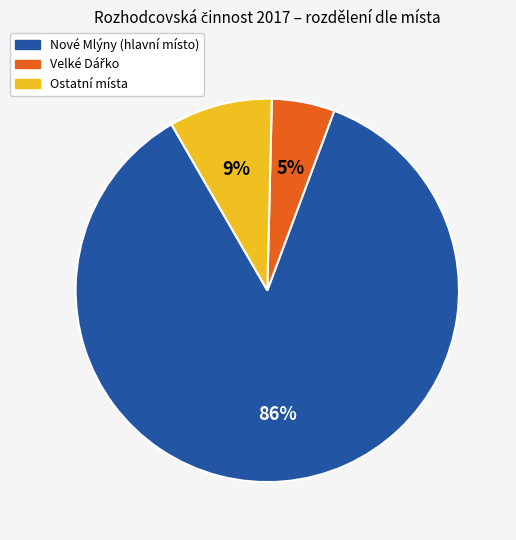

Is there any slice that represents more than half of the pie?

Yes